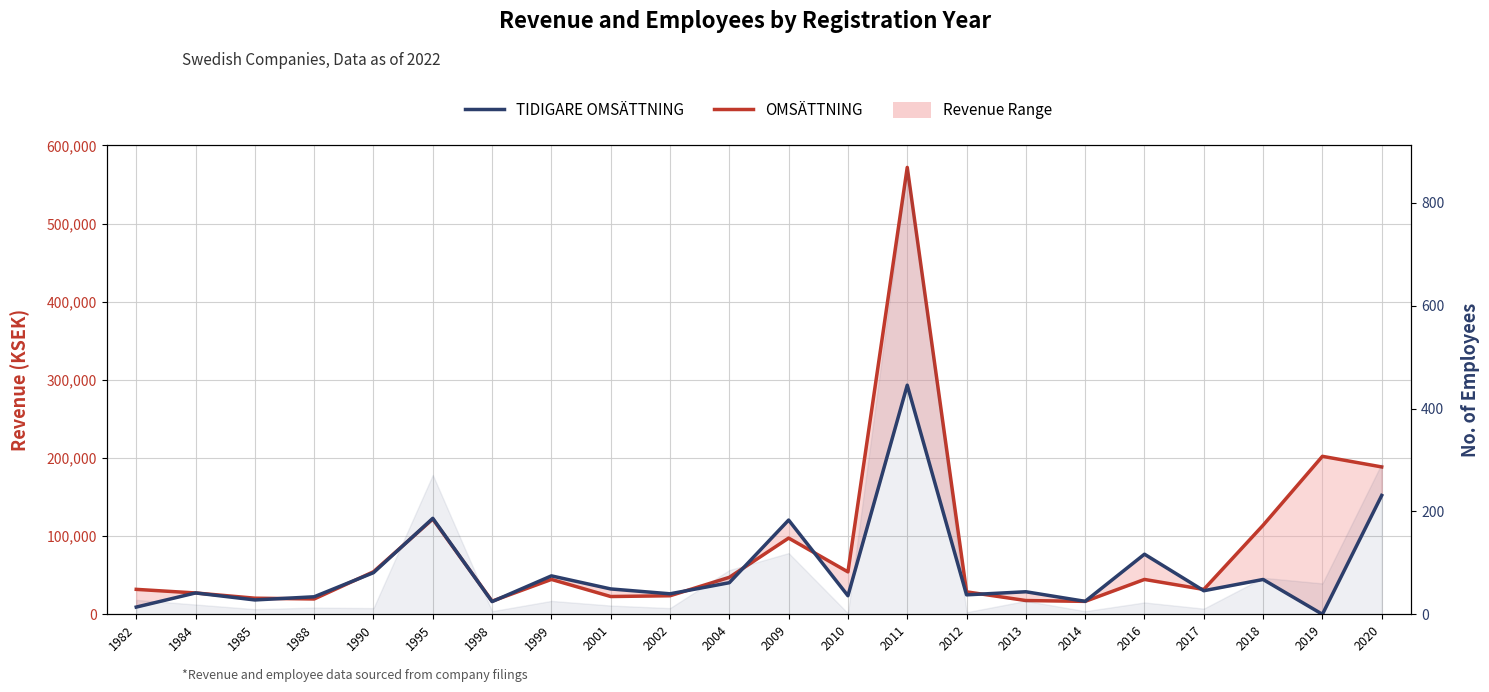

True or false: OMSÄTTNING and TIDIGARE OMSÄTTNING cross at least once.

True